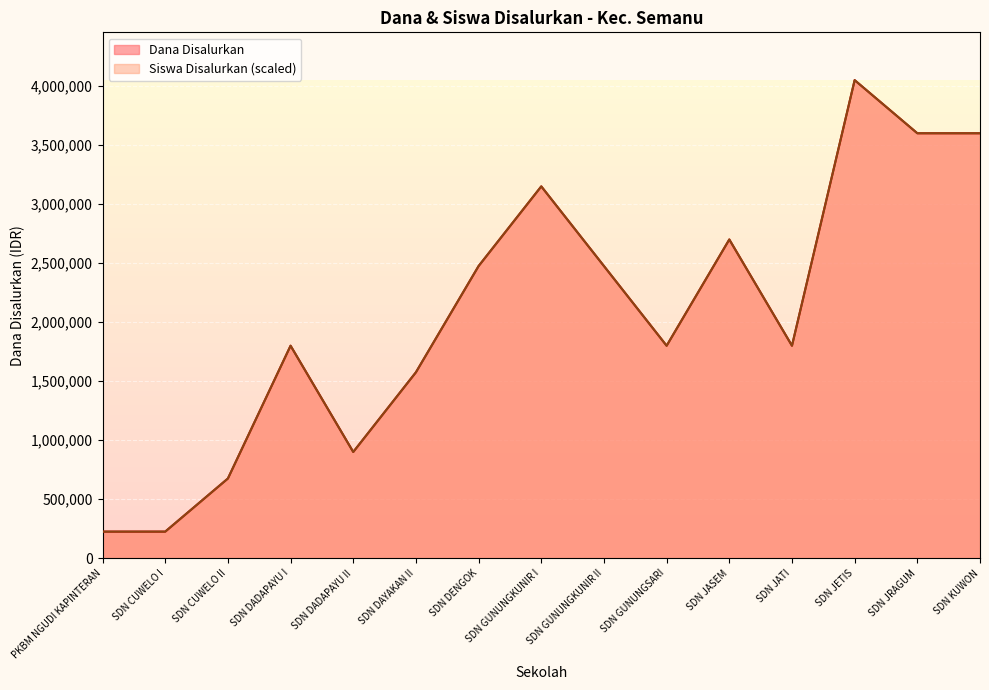

Rank the series by their maximum value, from highest to lowest.

Dana Disalurkan, Siswa Disalurkan